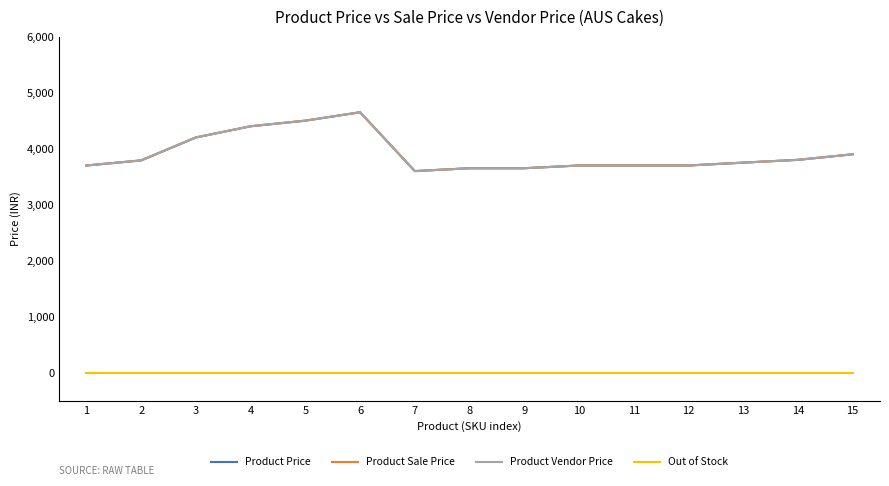

What is the value of the Product Price point at the 7th from the left?

3599